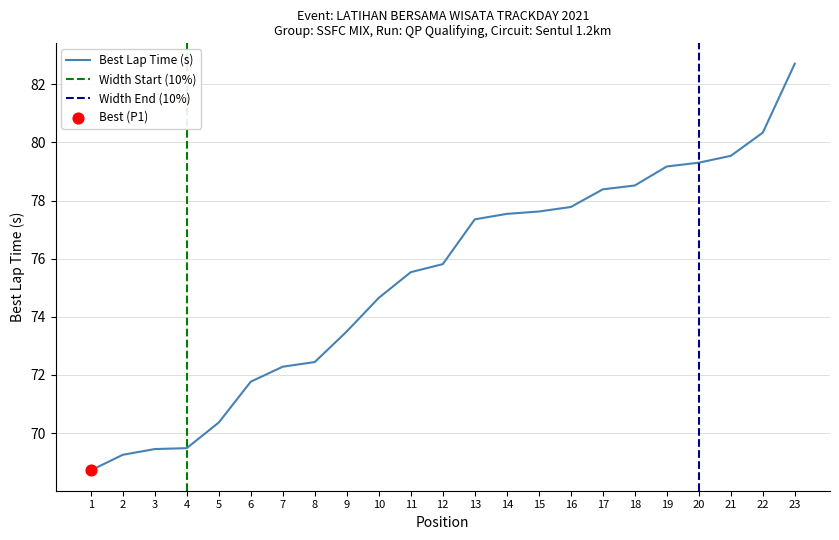

What is the ratio of the value at 11 to the value at 19?

1.0